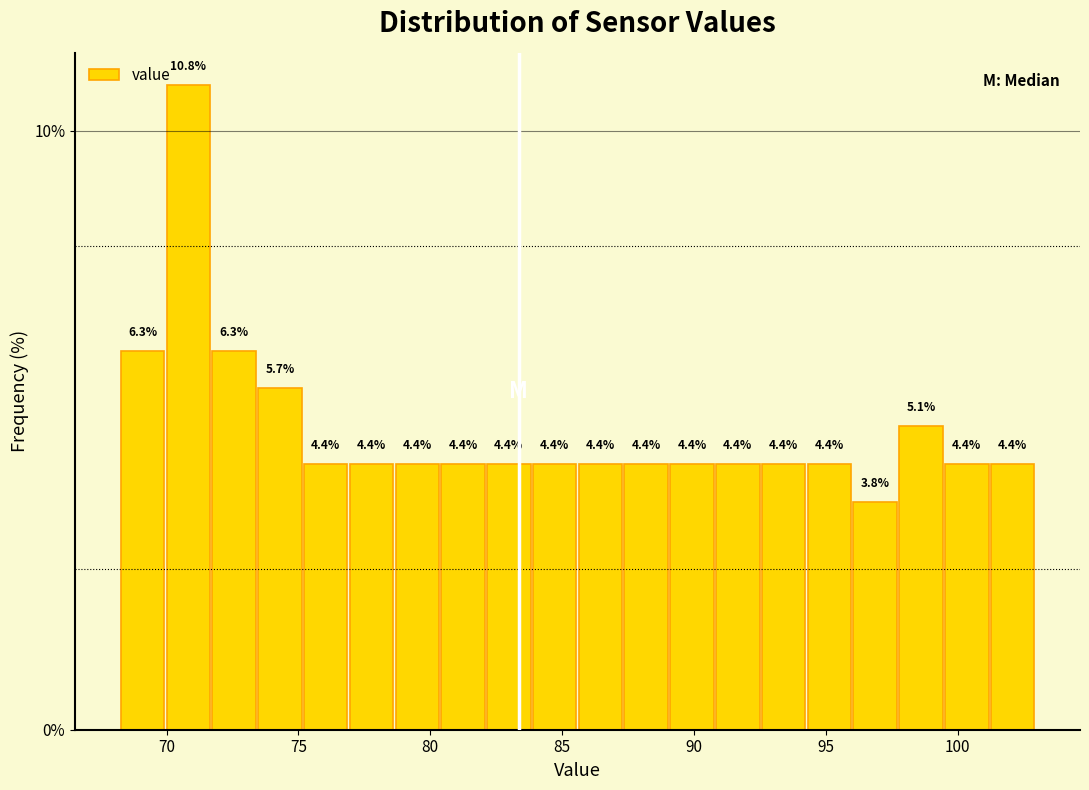

Read against the x-axis, roughly where is the centre of the tallest bar?

71.0